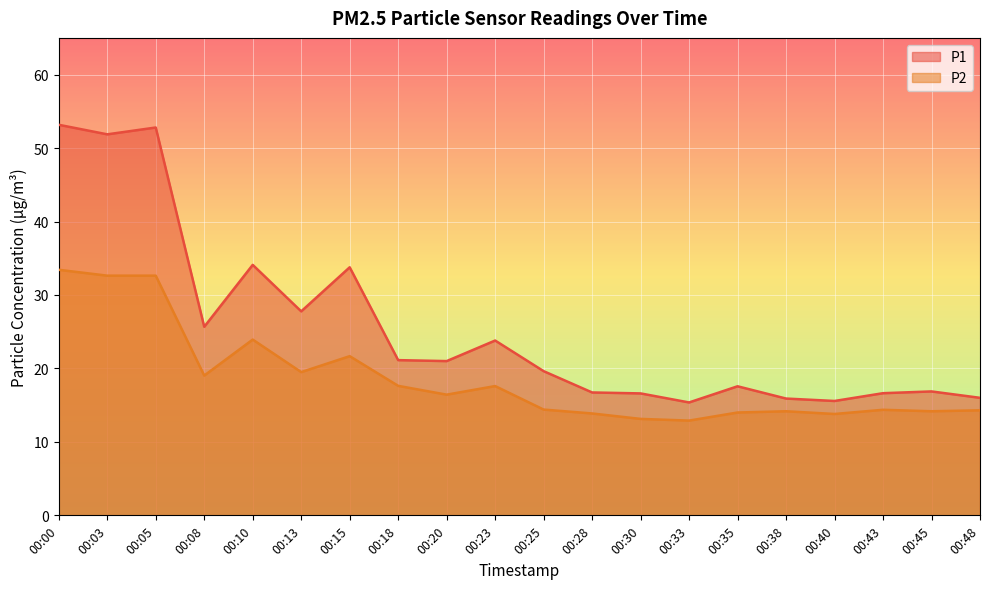

List the series in order of their overall mean, lowest first.

P2, P1